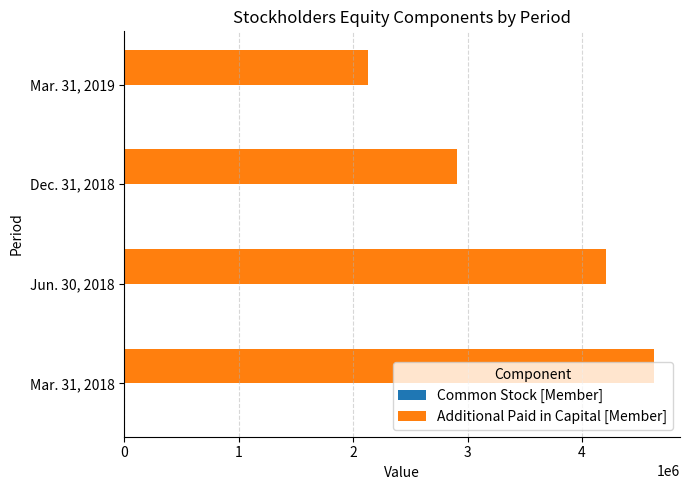

The value of Additional Paid in Capital [Member] at Jun. 30, 2018 is 4209417. True or false?

True